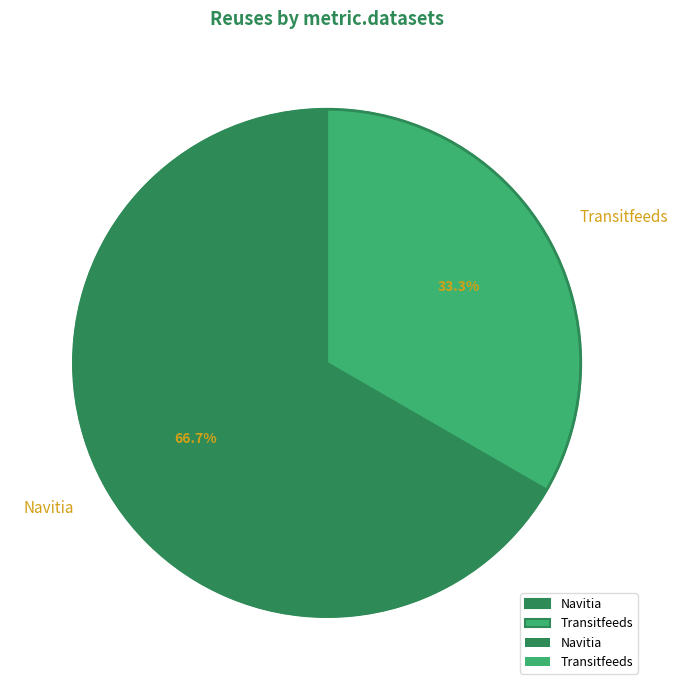

Does Transitfeeds represent more than half of the total?

No